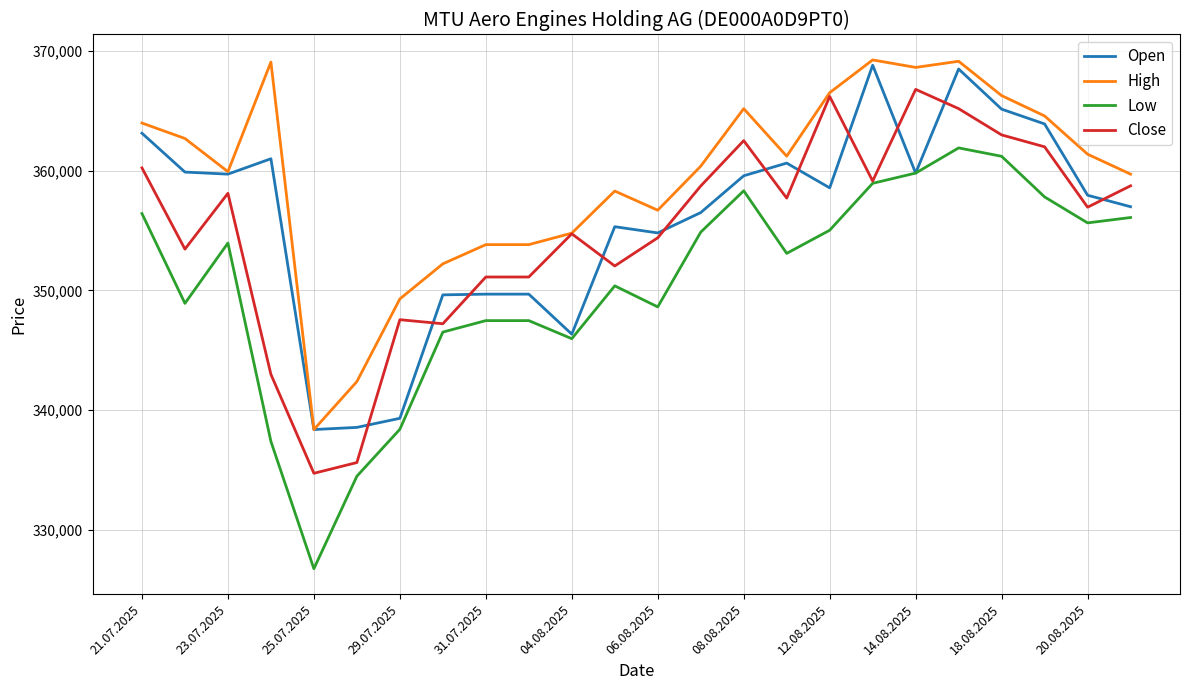

Which series has the largest total across all categories?

High